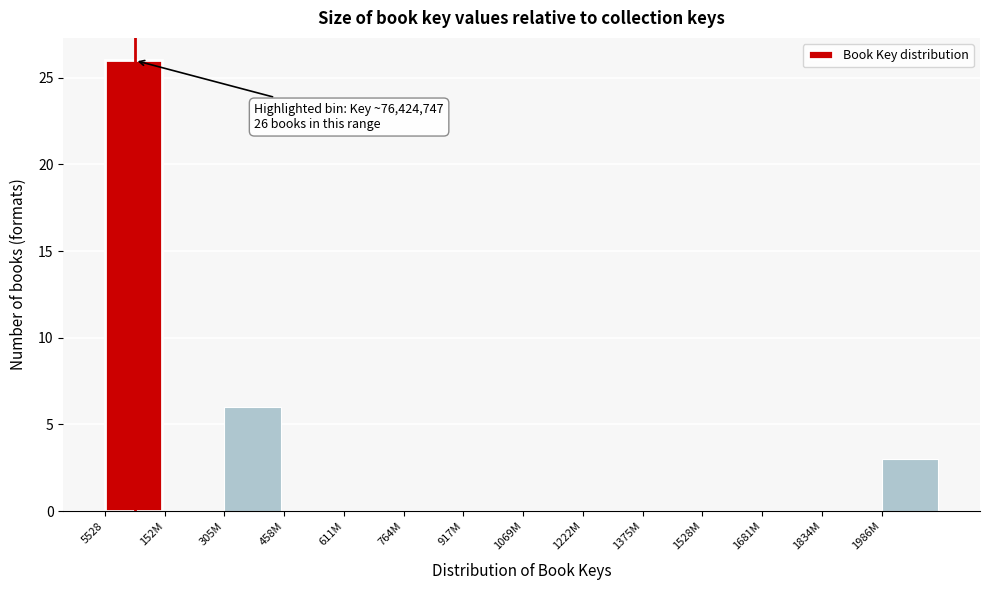

Reading right to left, transcribe all the data shown in this chart.

1986M=3	1834M=0	1681M=0	1528M=0	1375M=0	1222M=0	1069M=0	917M=0	764M=0	611M=0	458M=0	305M=6	152M=0	5528=26